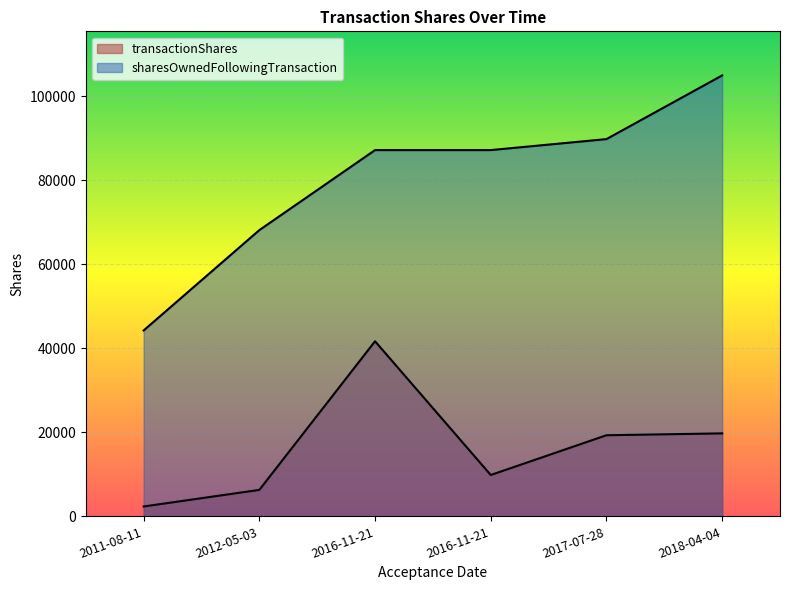

At how many categories does at least one series exceed 2868?

6